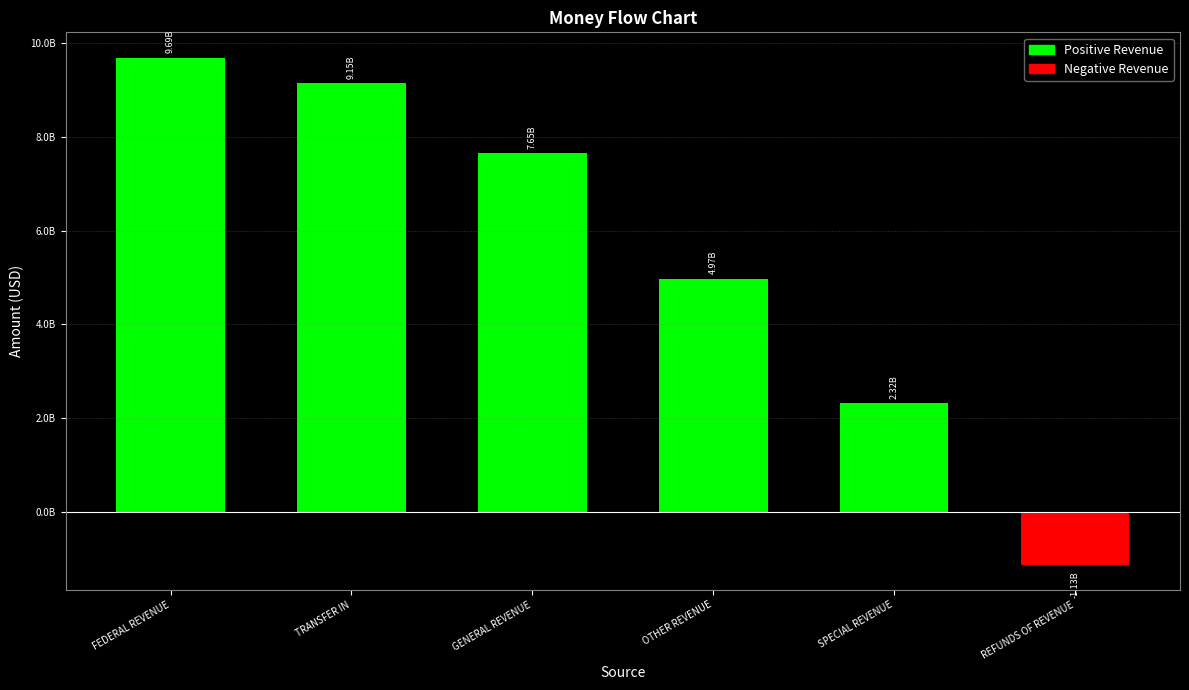

What is the sum of all values?

32651488188.9